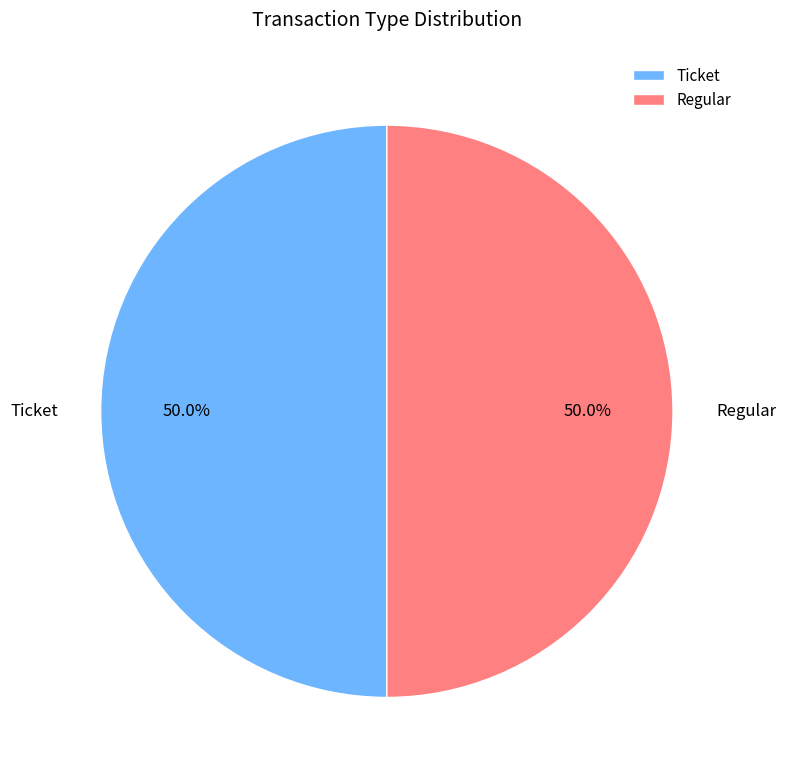

How many segments does this pie chart have?

2